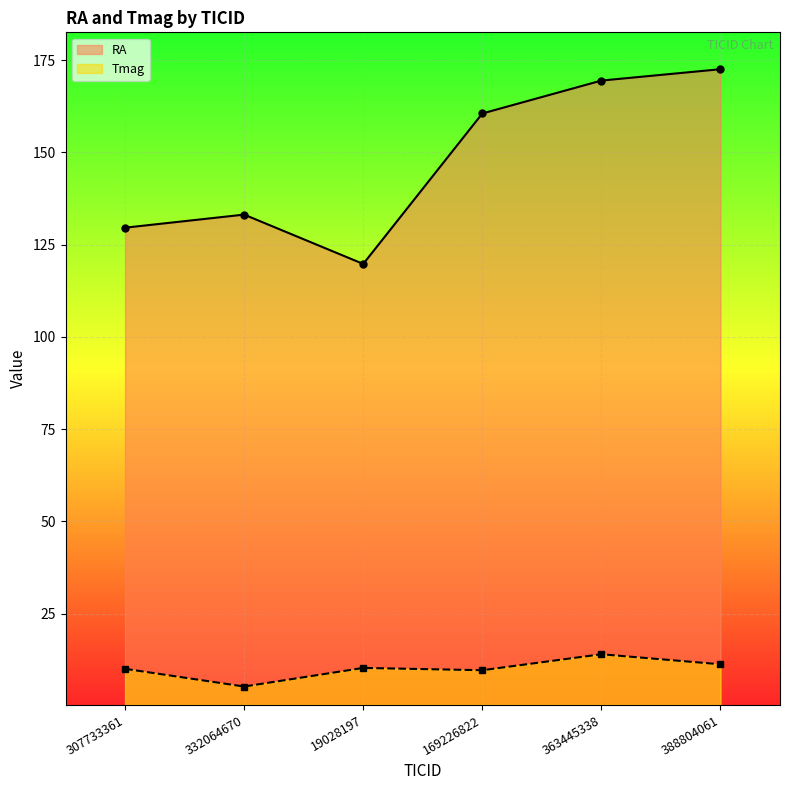

Where is the first local minimum for Tmag?

332064670